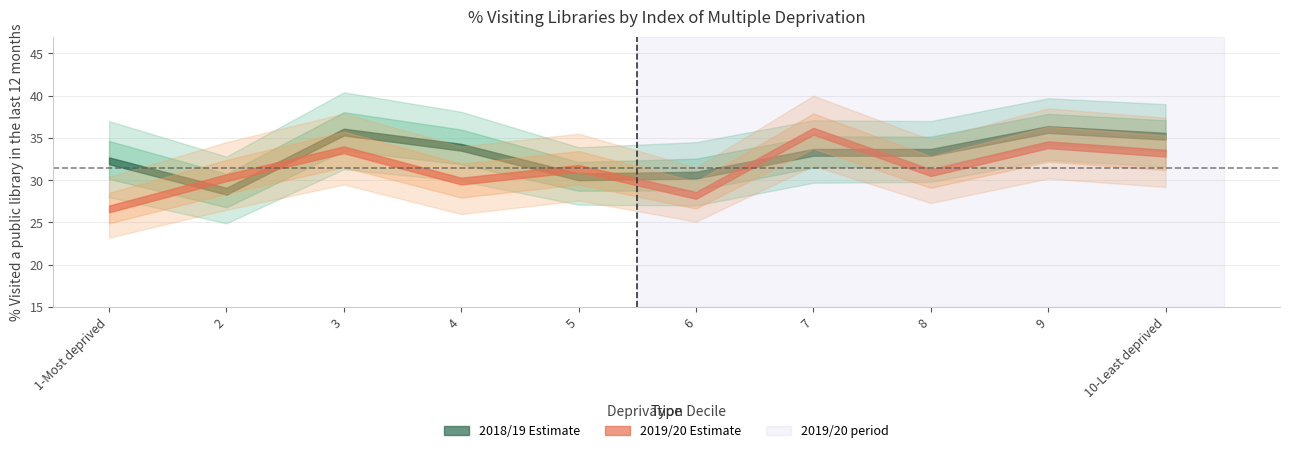

Reading left to right, list all the values displayed in this chart.

2018/19 estimate: 1-Most deprived=32.3	2=28.7	3=35.7	4=33.9	5=30.4	6=30.6	7=33.3	8=33.3	9=36.0	10-Least deprived=35.2
2018/19 lower: 1-Most deprived=28.0	2=24.9	3=31.3	4=29.9	5=27.1	6=27.0	7=29.7	8=29.8	9=32.4	10-Least deprived=31.6
2018/19 upper: 1-Most deprived=37.0	2=32.8	3=40.4	4=38.1	5=33.9	6=34.5	7=37.1	8=37.0	9=39.7	10-Least deprived=39.0
2019/20 estimate: 1-Most deprived=26.6	2=30.3	3=33.6	4=29.9	5=31.4	6=28.2	7=35.8	8=30.9	9=34.2	10-Least deprived=33.2
2019/20 lower: 1-Most deprived=23.2	2=26.5	3=29.5	4=26.0	5=27.6	6=25.1	7=31.7	8=27.3	9=30.2	10-Least deprived=29.2
2019/20 upper: 1-Most deprived=30.4	2=34.5	3=37.9	4=34.0	5=35.5	6=31.5	7=40.0	8=34.8	9=38.5	10-Least deprived=37.4